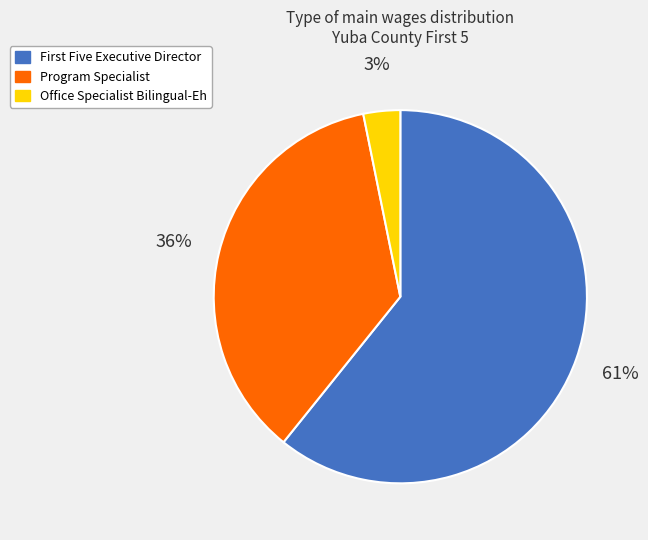

Which category has the smallest portion of the pie?

Office Specialist Bilingual-Eh